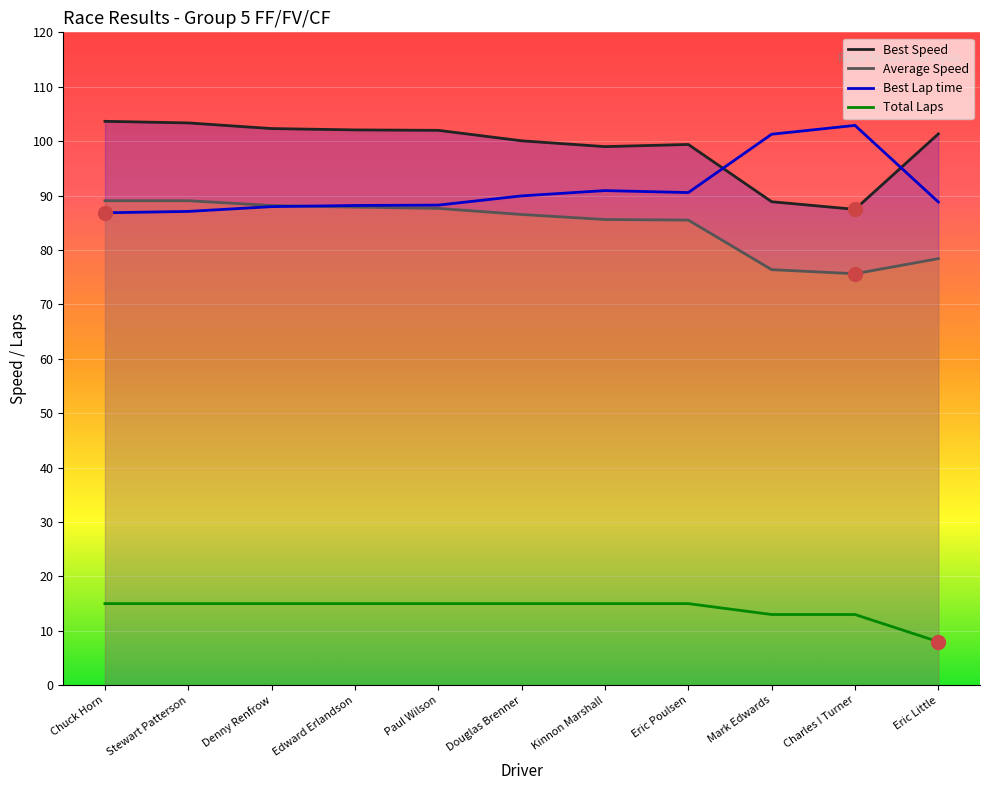

What is the total value across all series at Kinnon Marshall?

290.5